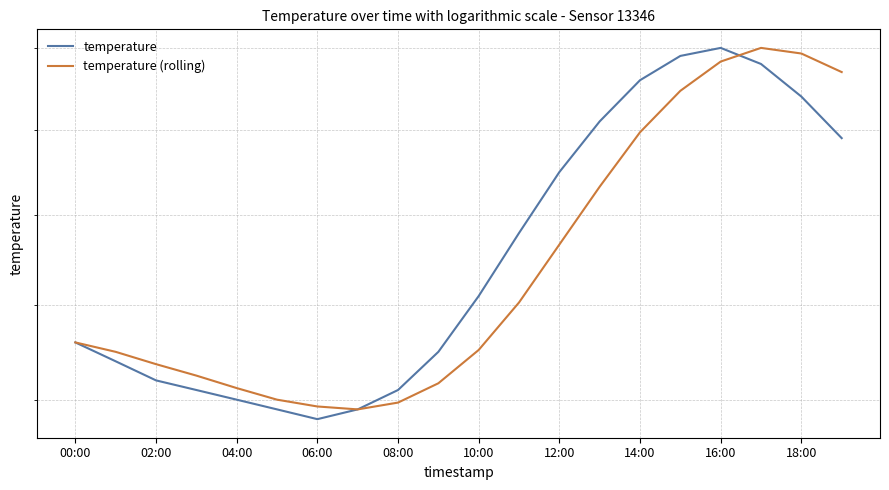

Is it true that temperature equals 40.7 at 15?

False